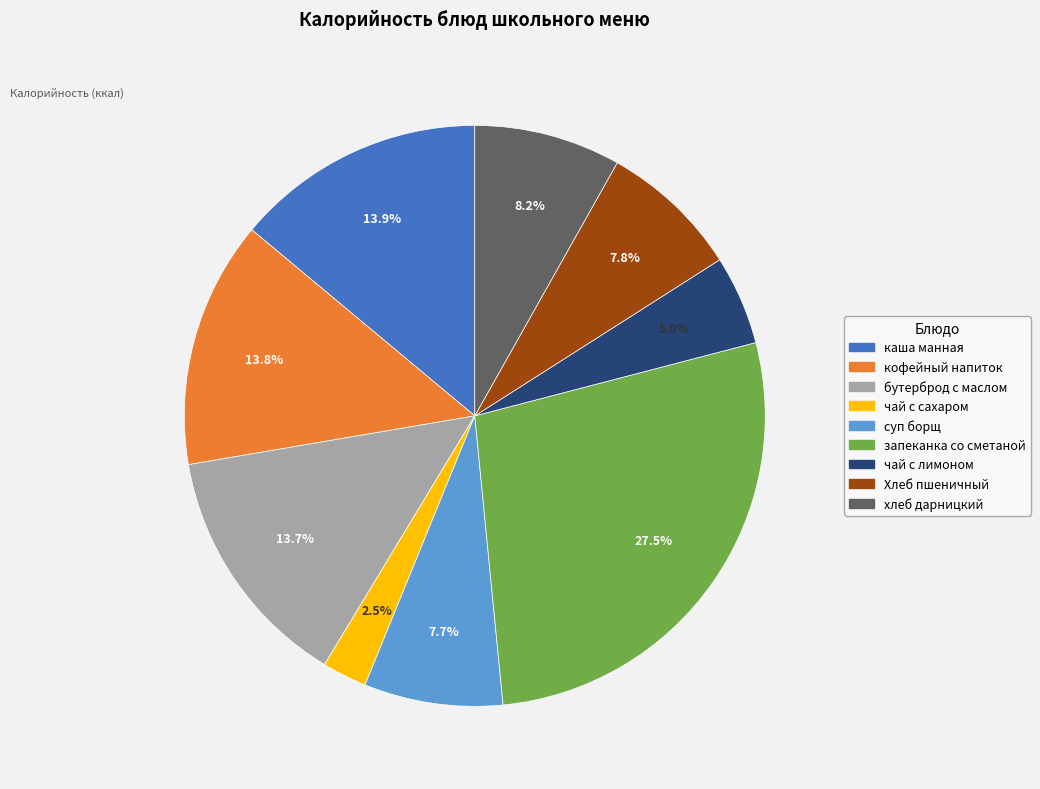

Combined, what portion of the pie is кофейный напиток and каша манная?

27.7%